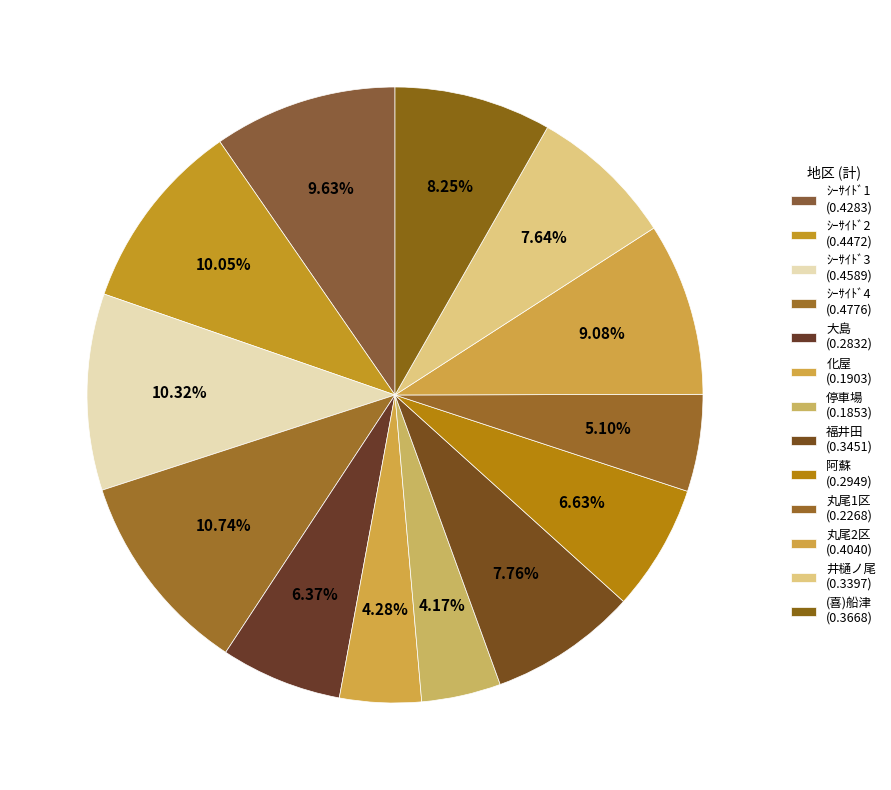

Count the number of slices in the pie.

13